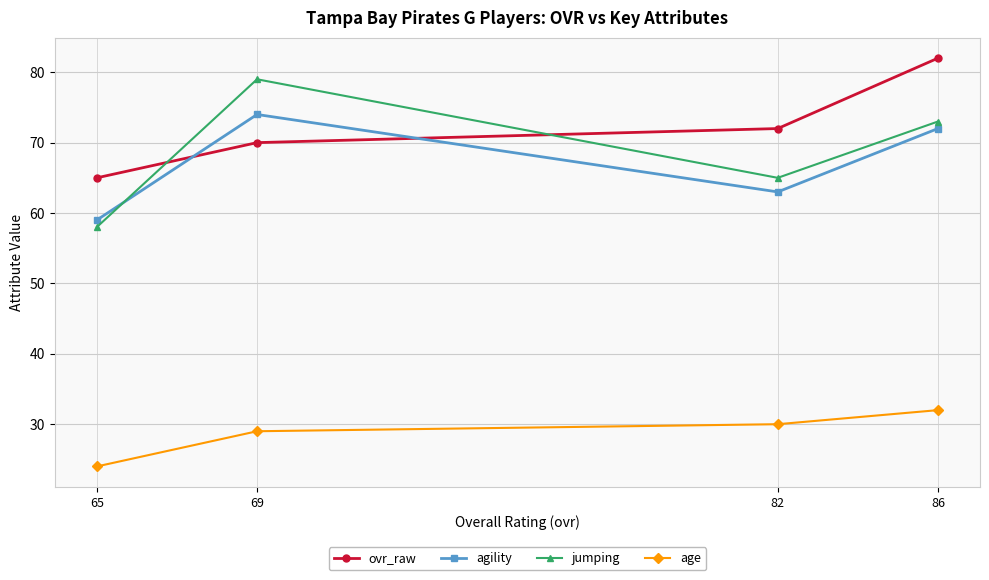

True or false: agility and age cross at least once.

False